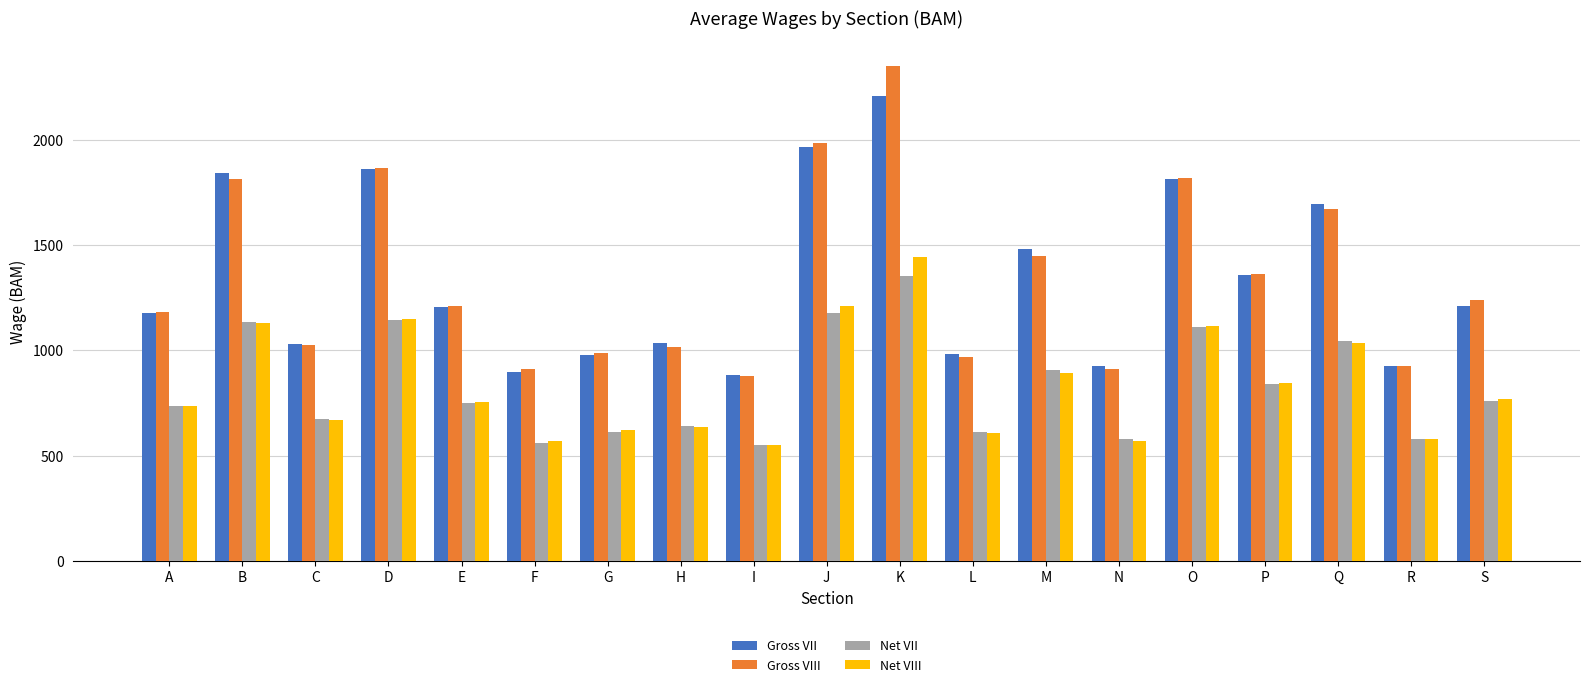

What is the value of the Gross VIII bar at the 18th from the left?

926